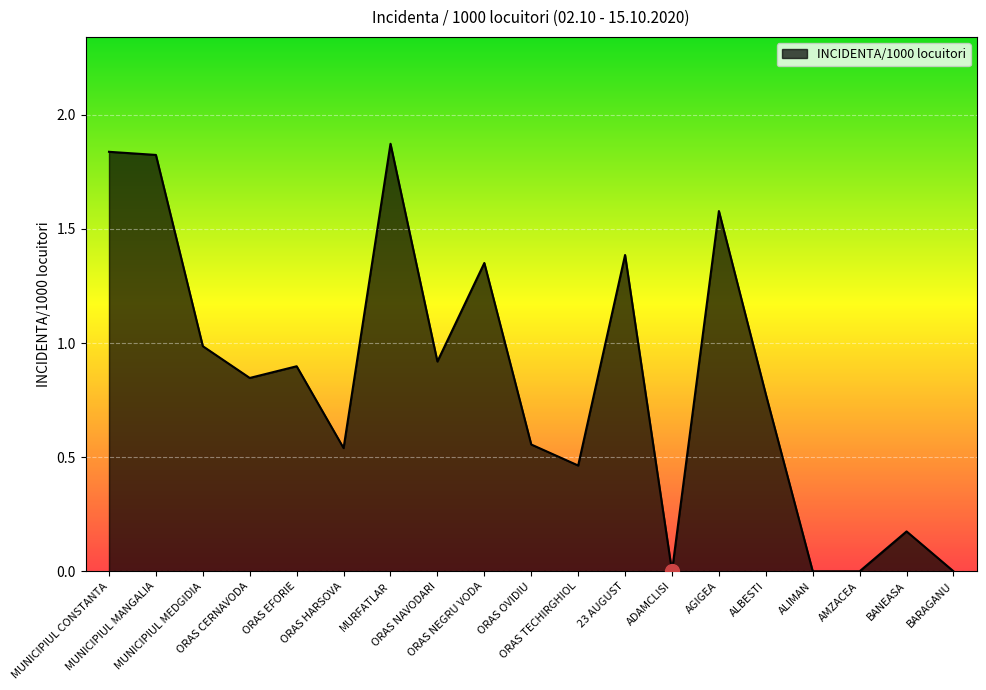

What position from the right is ORAS OVIDIU?

10